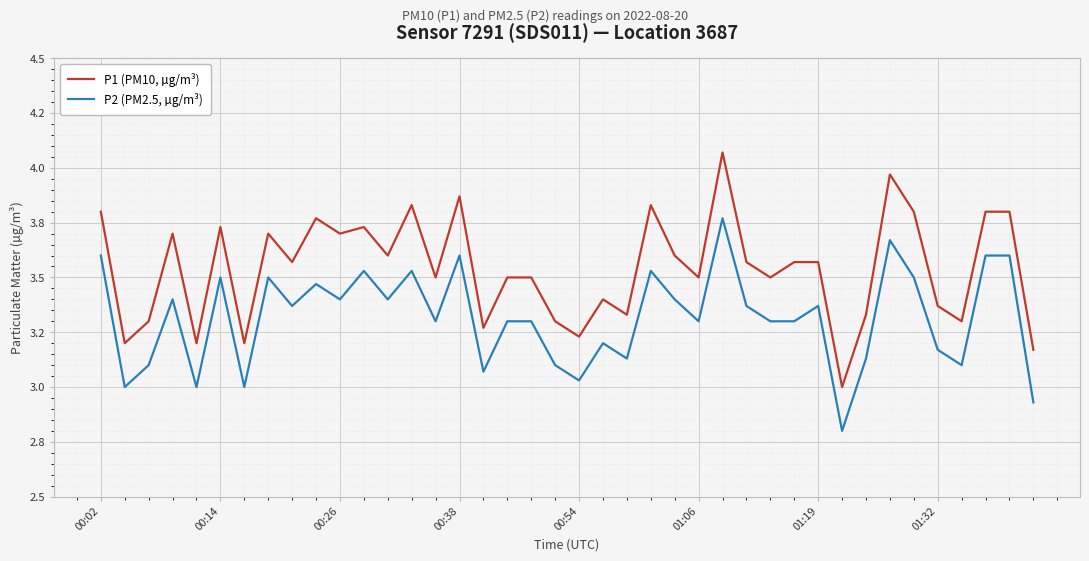

What are all the series names shown in the legend?

P1 (PM10, µg/m³), P2 (PM2.5, µg/m³)